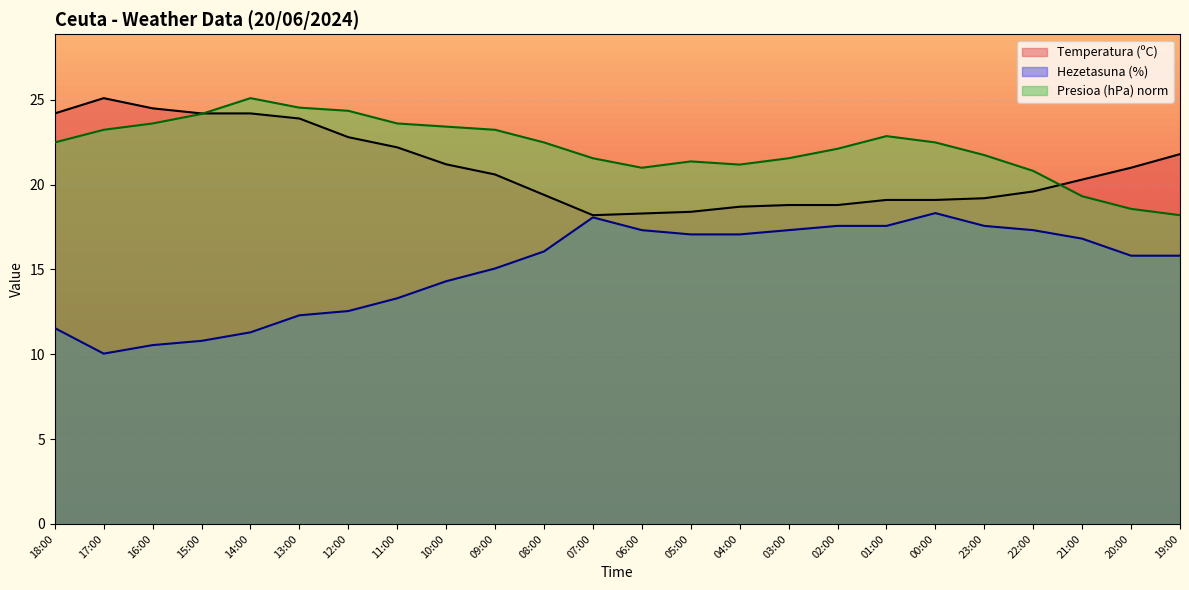

At which category does Presioa (hPa) norm reach its first local peak?

14:00